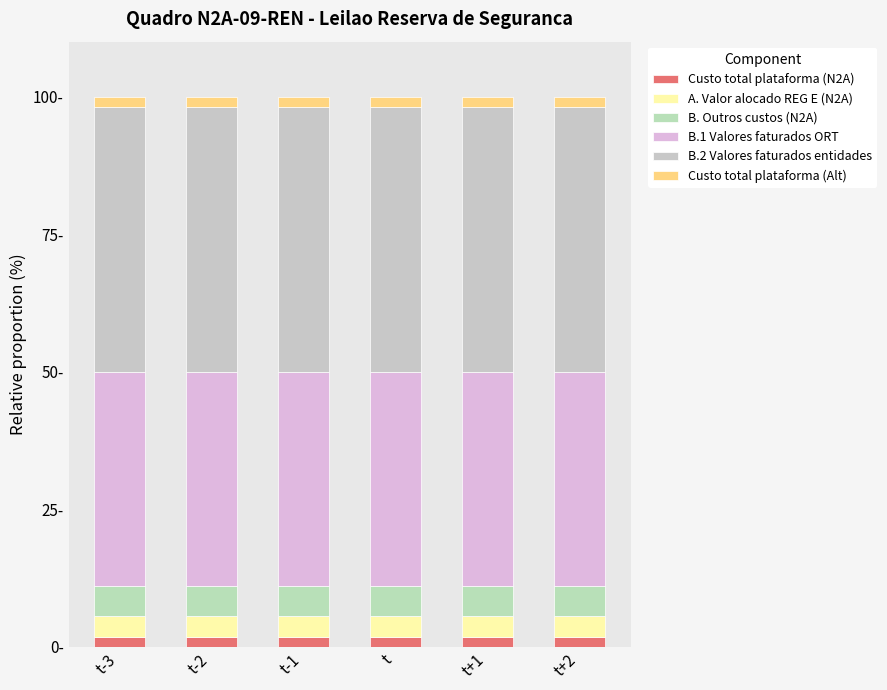

What is the sum of all B.1 Valores faturados ORT values?

233.3